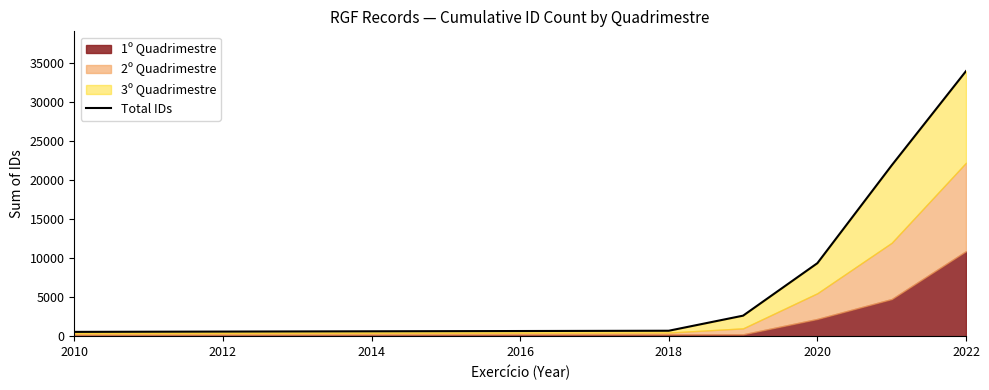

What is the value of the 1st point from the left?

549